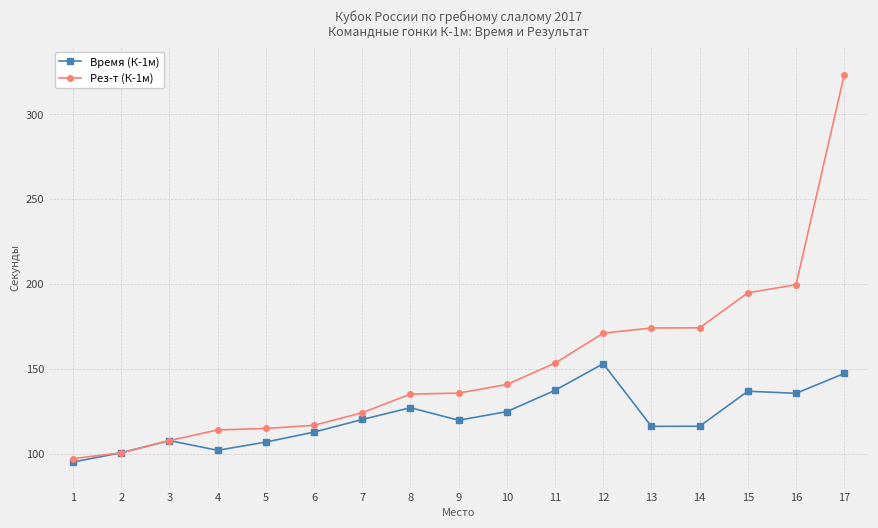

Between 4 and 9, which series saw the biggest shift?

Рез-т (К-1м)